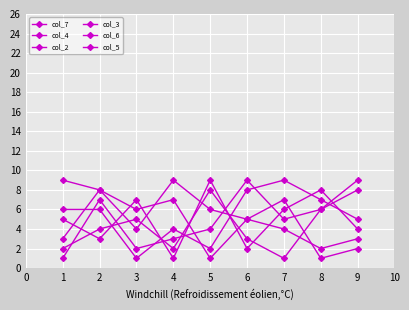

Which series has the largest range (max minus min)?

col_7